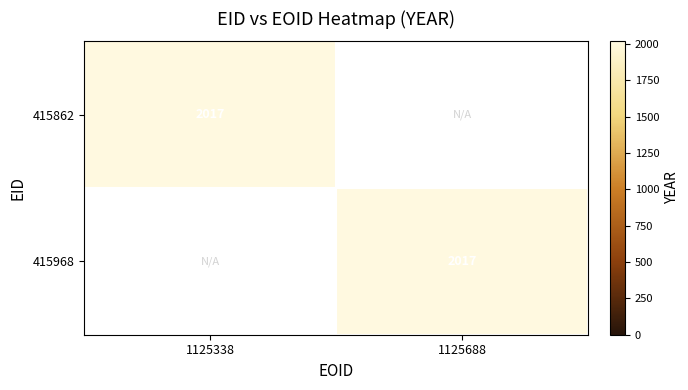

Is it true that 415968 equals 1114 at 1125688?

False